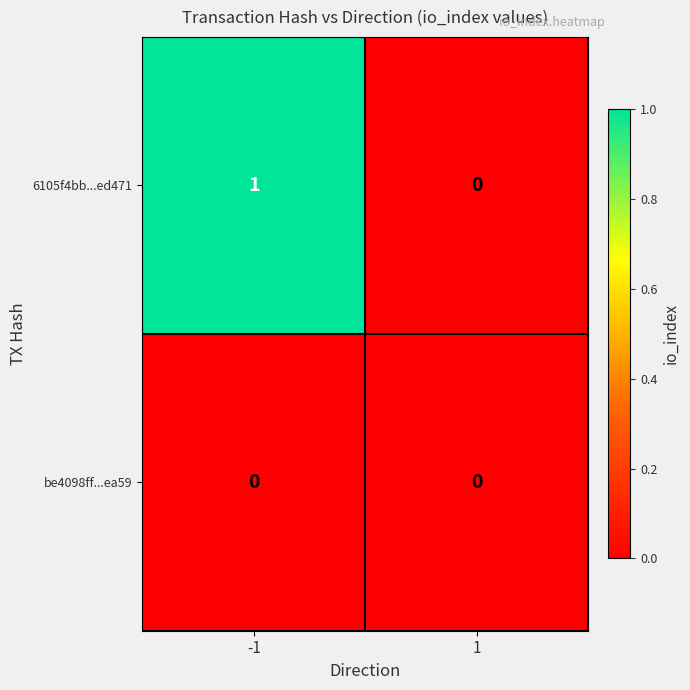

Reading left to right, extract all data points from this chart.

6105f4bb...ed471: -1=1	1=0
be4098ff...ea59: -1=0	1=0